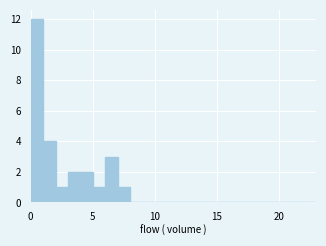

Around what value on the x-axis is the tallest bar? Give the approximate position of its centre, as read against the axis.

0.5